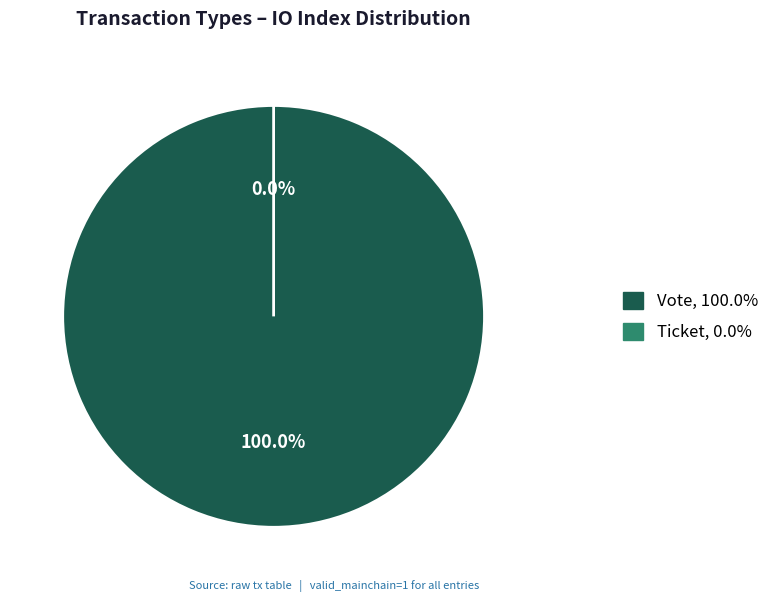

How many slices are in this pie chart?

2